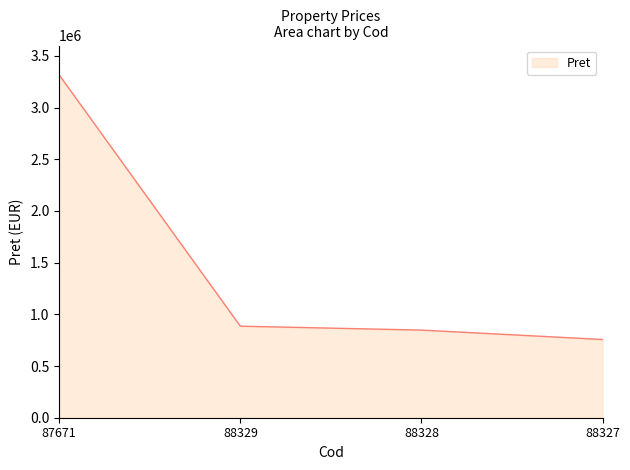

Between 87671 and 88327, which is larger?

87671